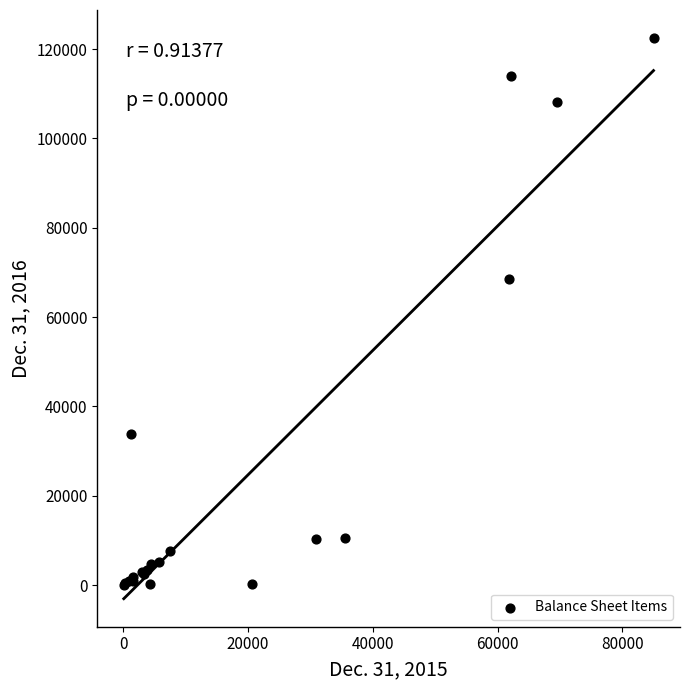

What Y value in the scatter plot is closest to 61272?

68601